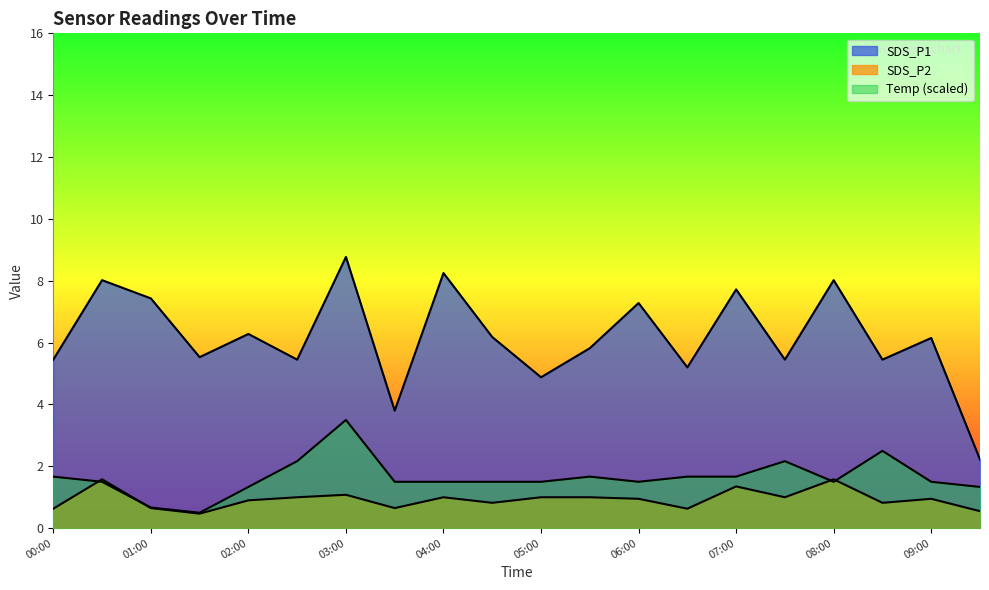

Is the value of SDS_P1 at 00:00 greater than the value of Temp at 09:30?

Yes